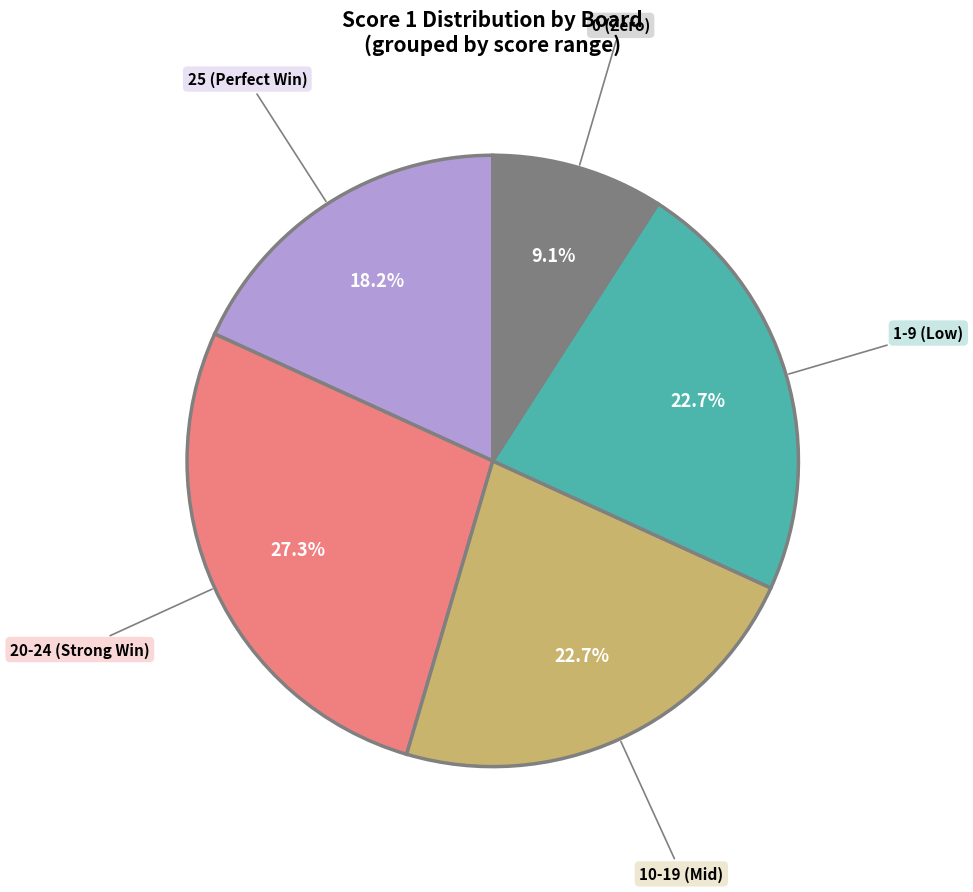

Does any single category account for the majority?

No